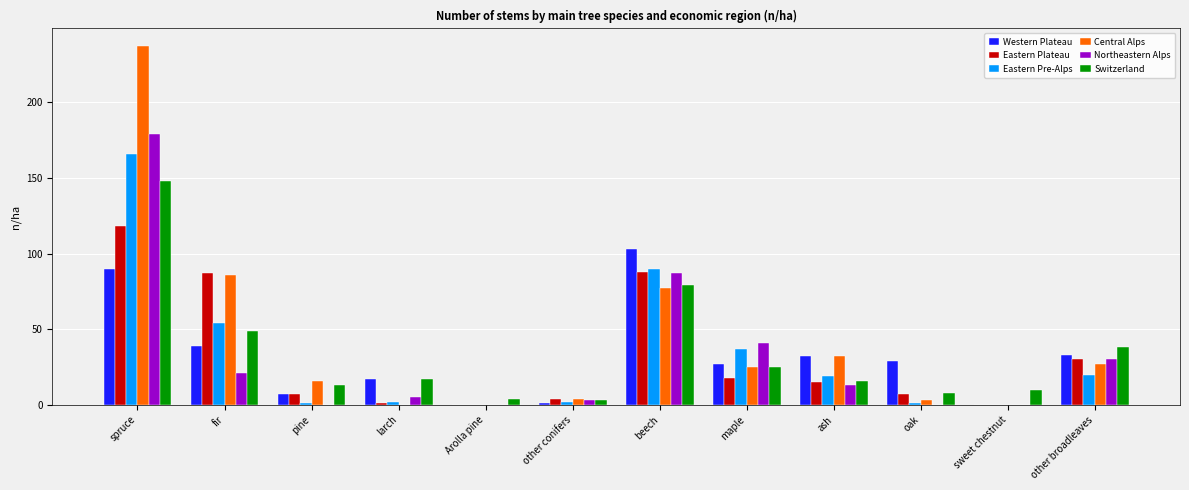

What is the average value of the Central Alps series?

42